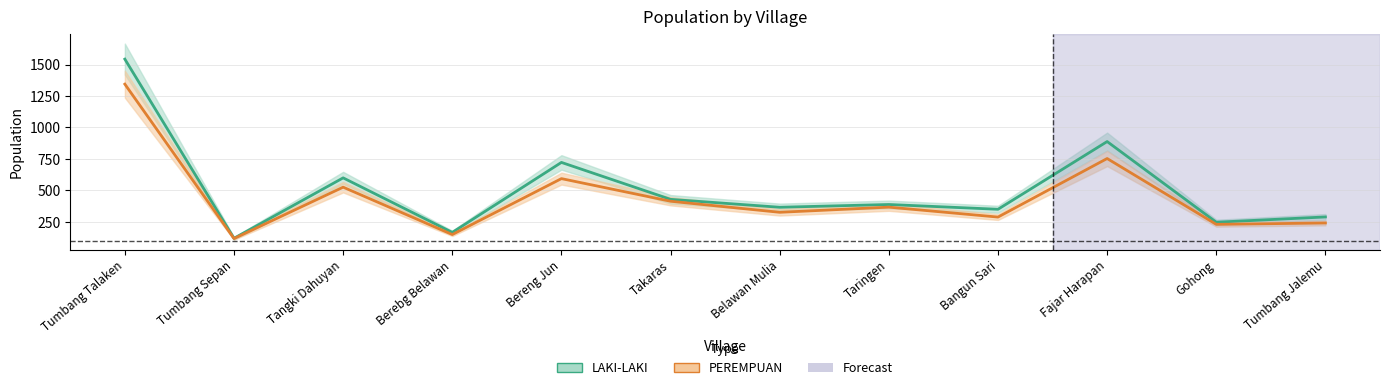

True or false: LAKI-LAKI has a value of 888 at Fajar Harapan.

True